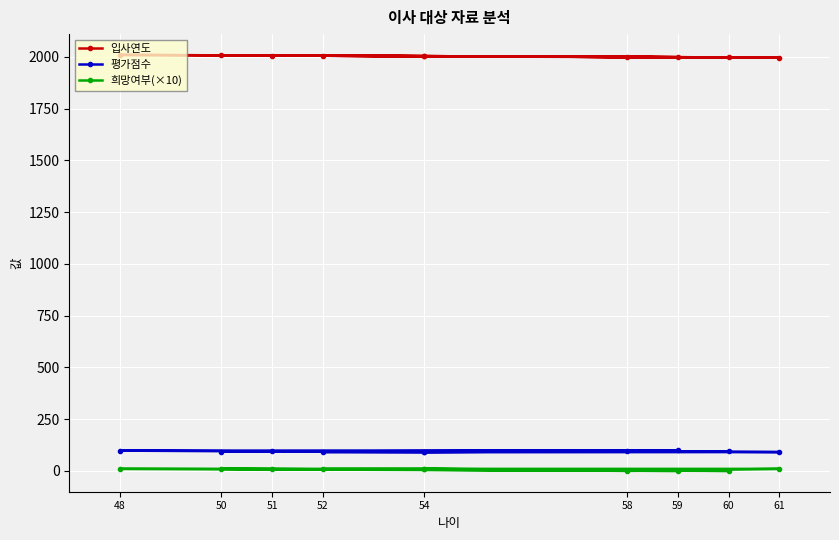

Rank the series at 59 from highest to lowest value.

입사연도, 평가점수, 희망여부(×10)